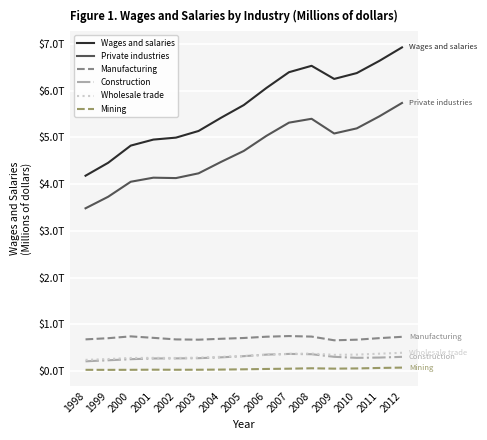

At which label is Wholesale trade closest to 0?

1998